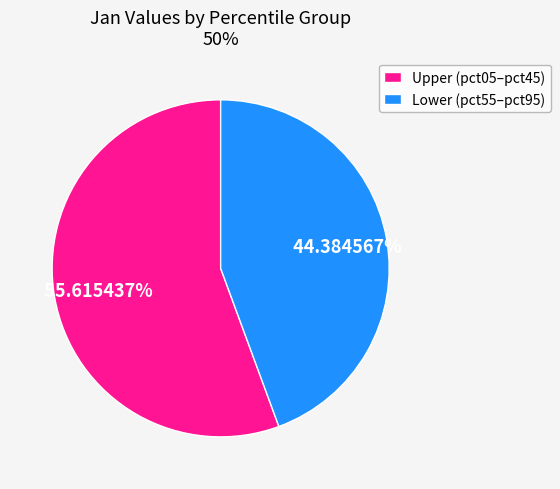

Approximately how many times larger is the value at Lower (pct55–pct95) compared to Upper (pct05–pct45)?

0.8